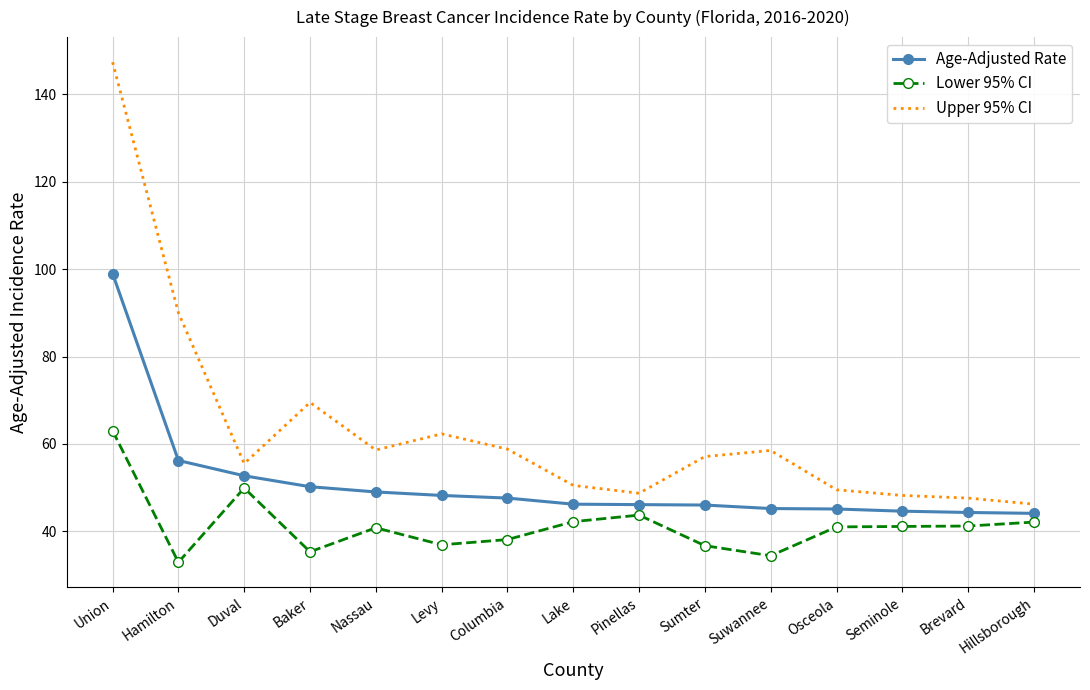

True or false: Upper 95% CI and Age-Adjusted Rate cross at least once.

False